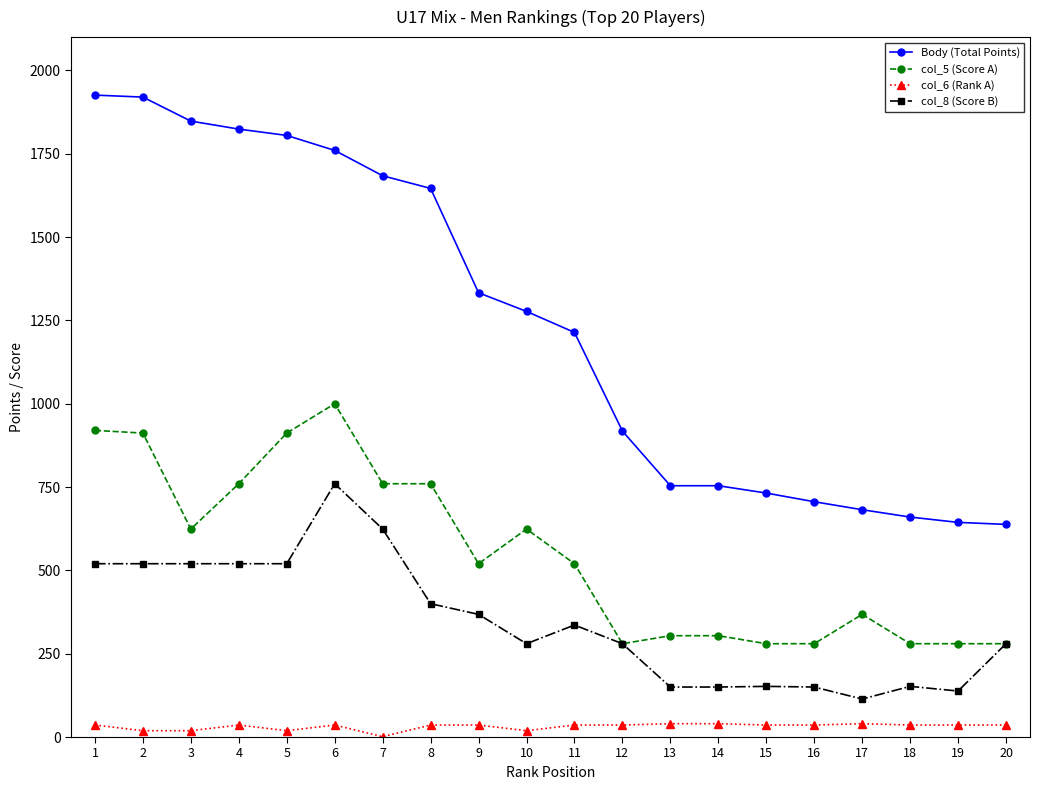

Is this an area chart (filled region under the line)?

No